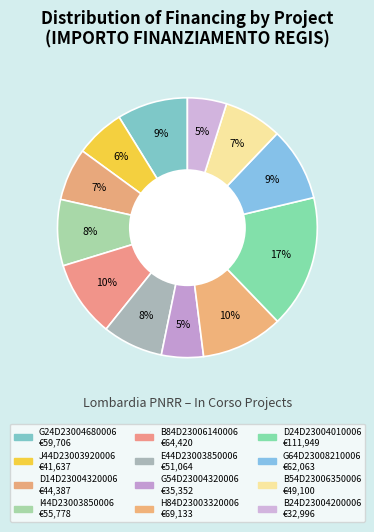

Count the number of slices in the pie.

12